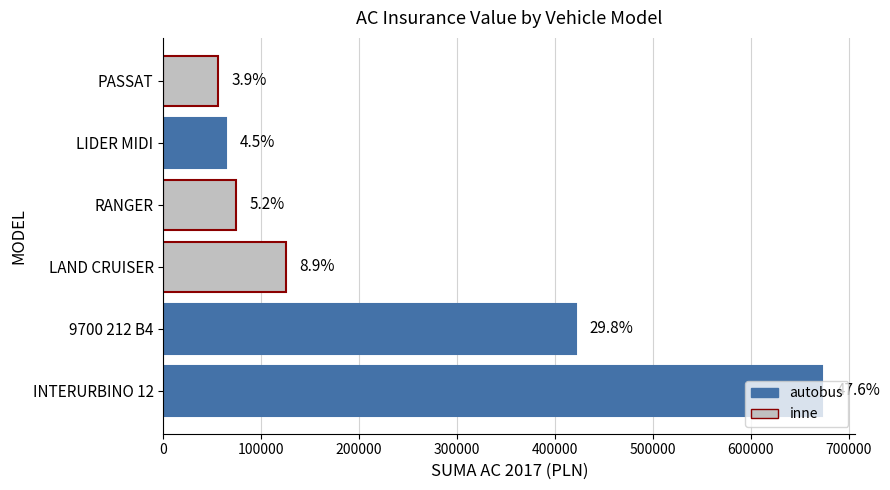

Are the bars horizontal?

Yes